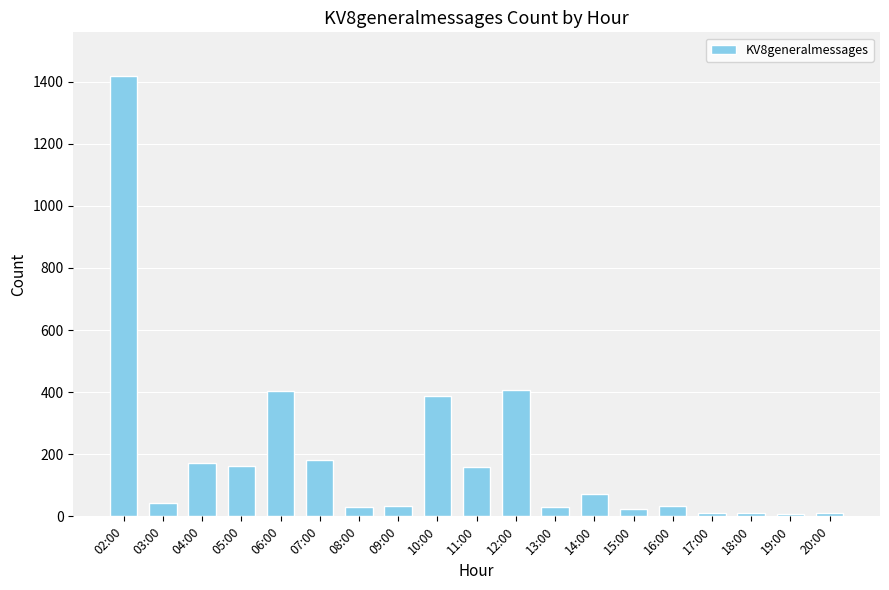

What is the smallest value displayed?

6